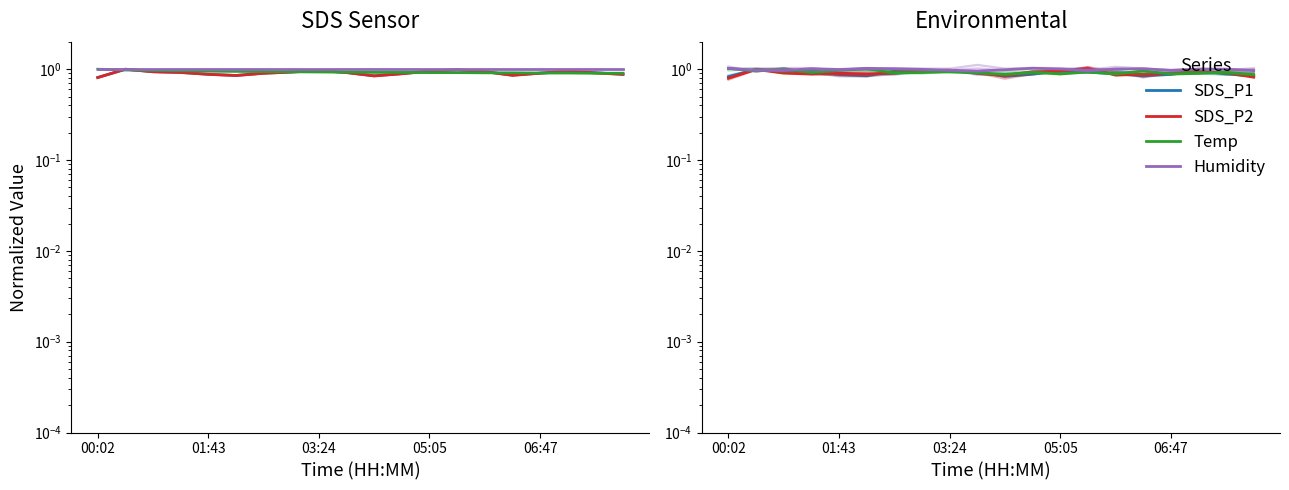

What are all the series names shown in the legend?

SDS_P1, SDS_P2, Temp, Humidity